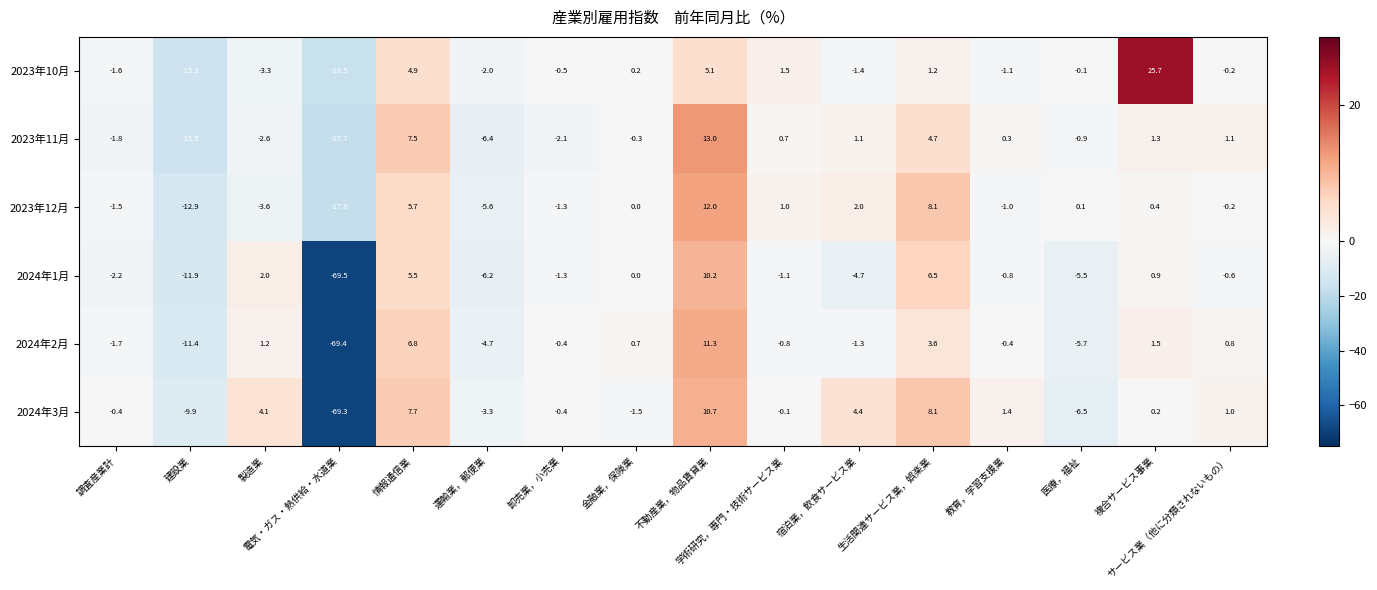

Which series has the widest spread of values?

2024年2月